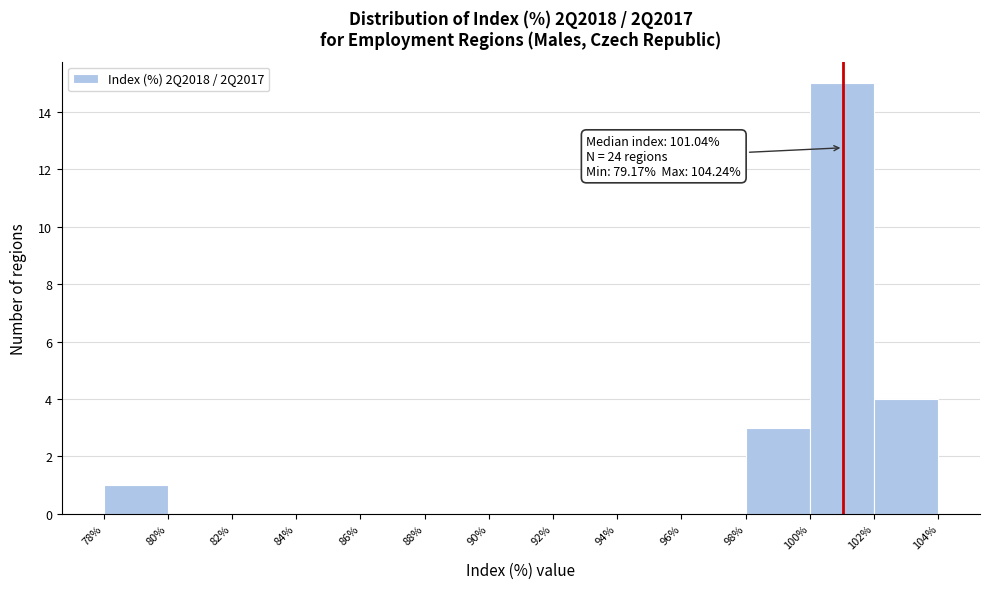

Which range on the x-axis has the tallest bar?

100% to 102%